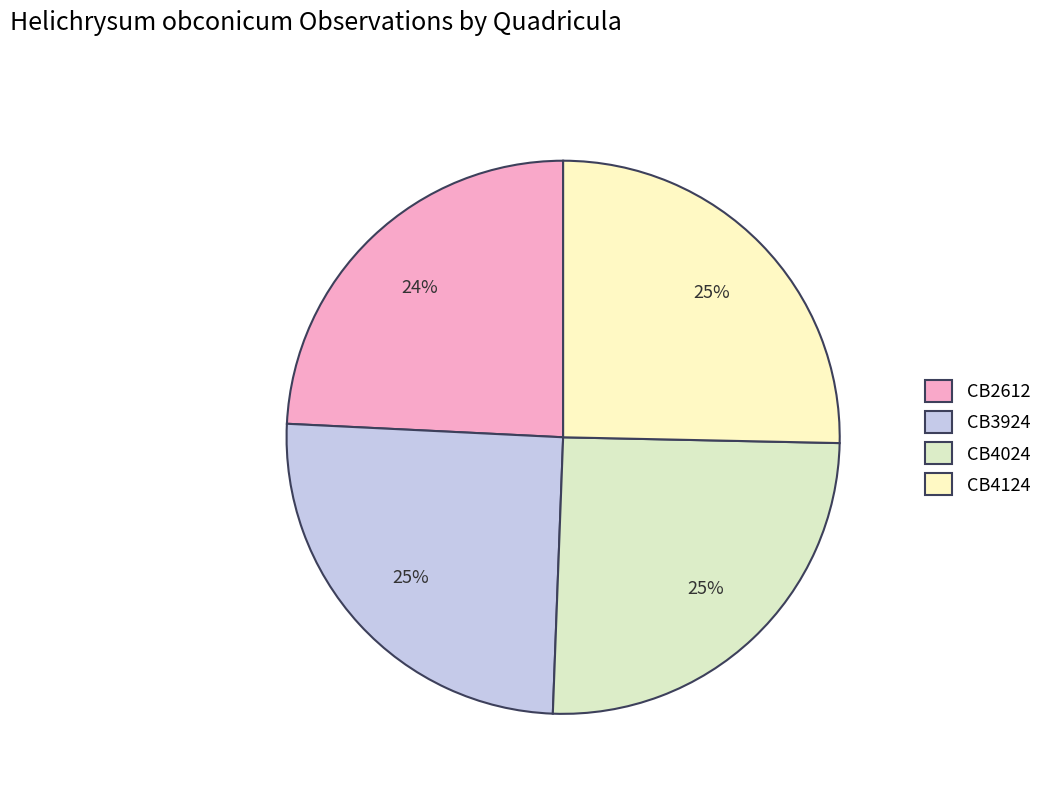

To the nearest percent, what portion does CB4024 represent?

25%